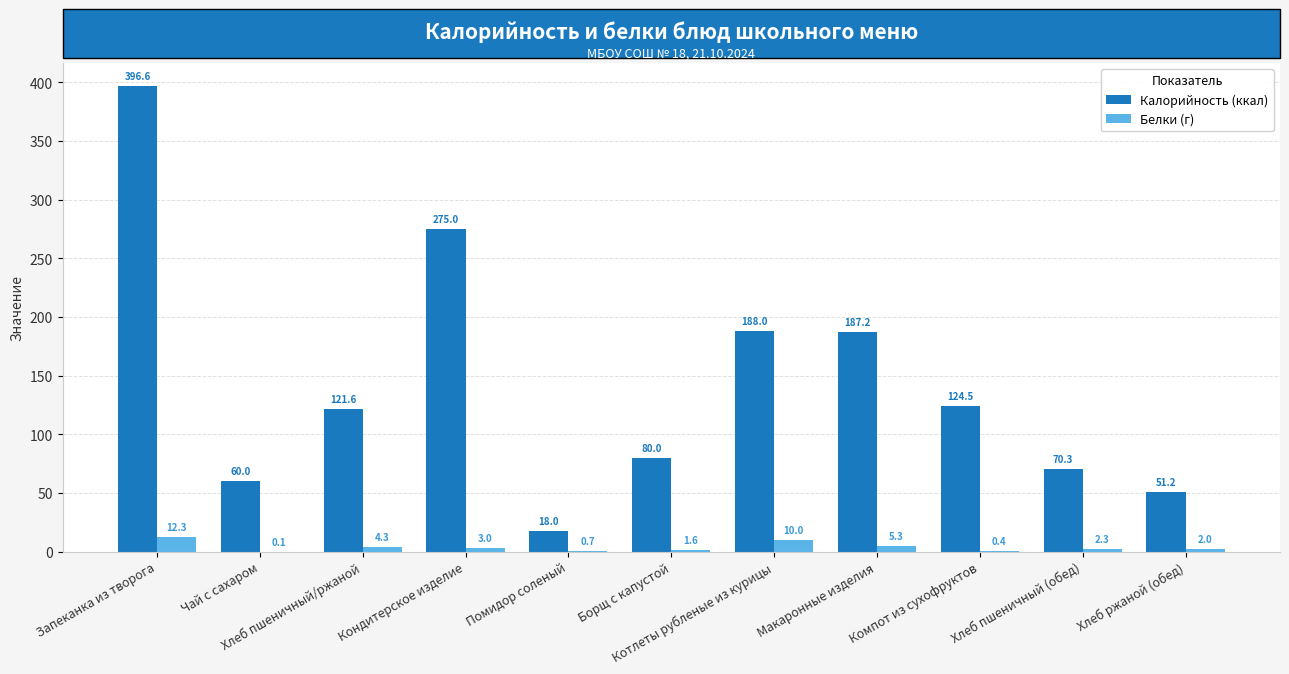

Which series has the largest total across all categories?

Калорийность (ккал)